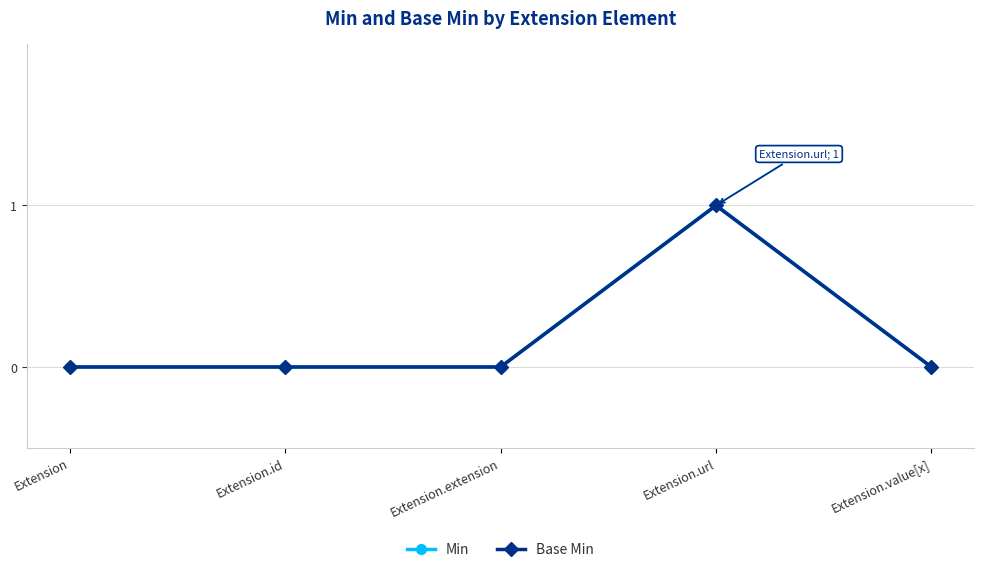

The Min series shows 0 at Extension.extension. True or false?

False